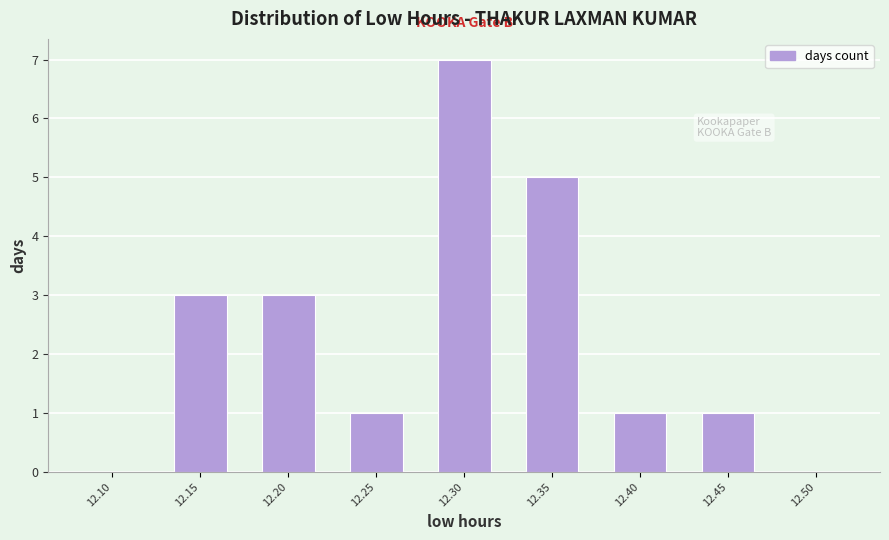

Reading left to right, extract all data points from this chart.

12.10=0	12.15=3	12.20=3	12.25=1	12.30=7	12.35=5	12.40=1	12.45=1	12.50=0